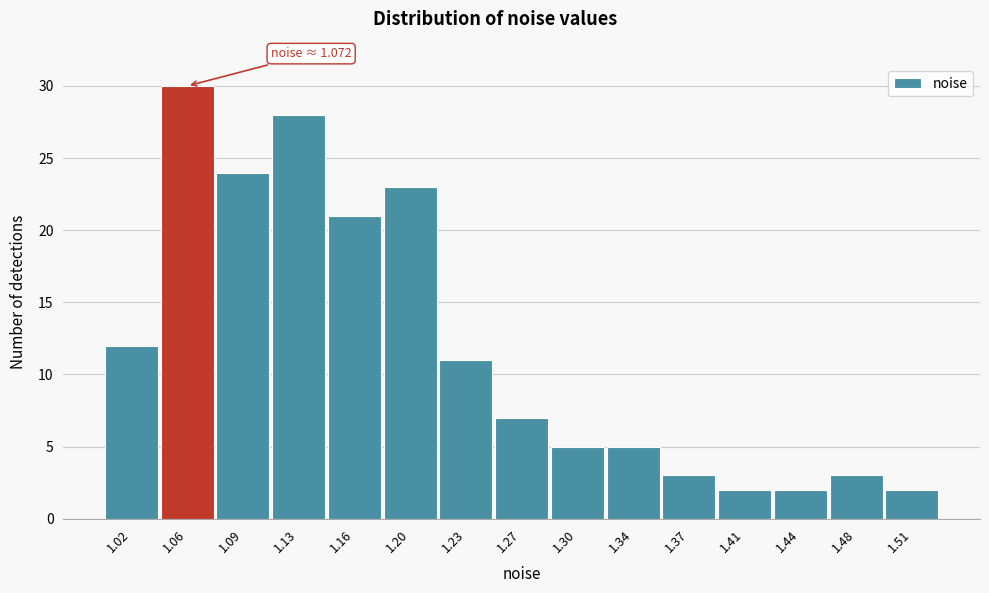

Reading left to right, list all the values displayed in this chart.

12	30	24	28	21	23	11	7	5	5	3	2	2	3	2